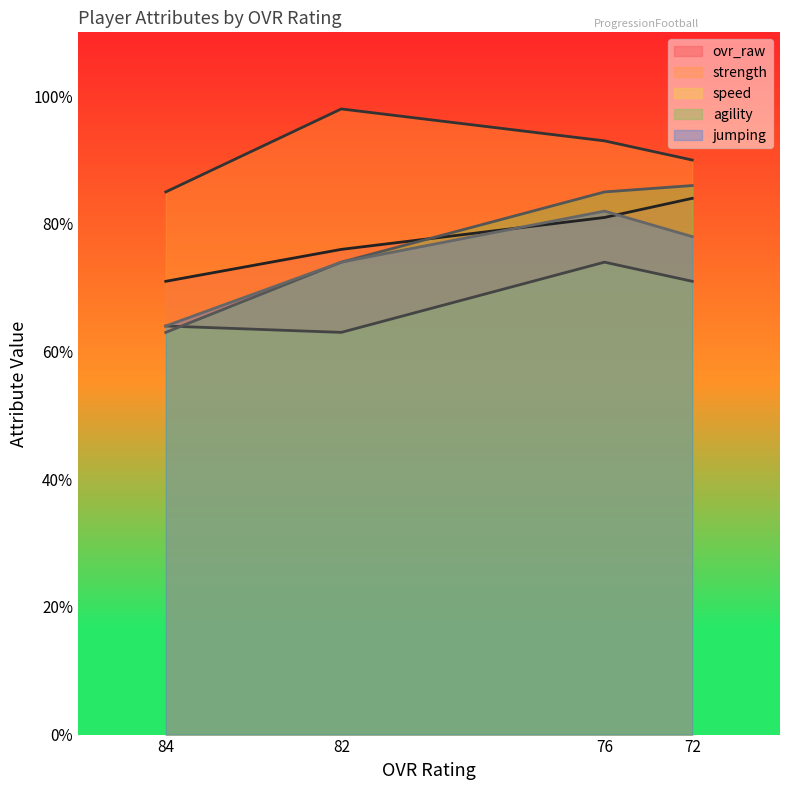

The value of strength at 76 is 151. True or false?

False